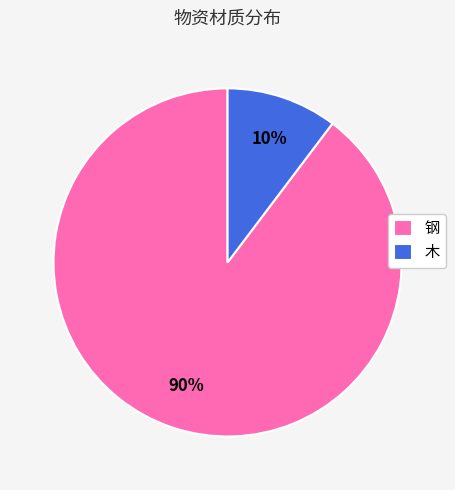

What is the smallest slice in the pie chart?

木